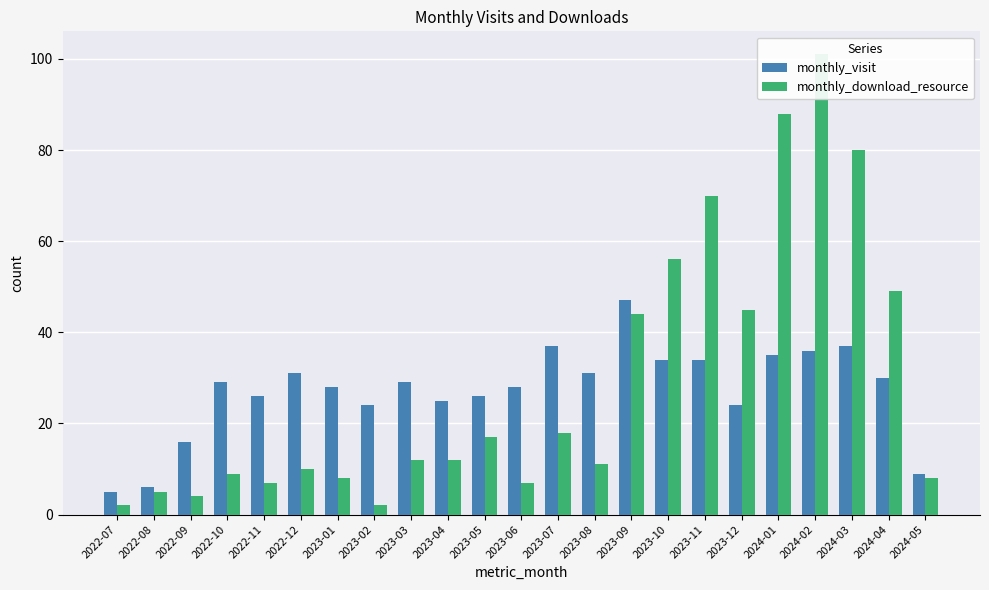

List the labels in order of monthly_visit value, largest first.

2023-09, 2023-07, 2024-03, 2024-02, 2024-01, 2023-10, 2023-11, 2022-12, 2023-08, 2024-04, 2022-10, 2023-03, 2023-01, 2023-06, 2022-11, 2023-05, 2023-04, 2023-02, 2023-12, 2022-09, 2024-05, 2022-08, 2022-07